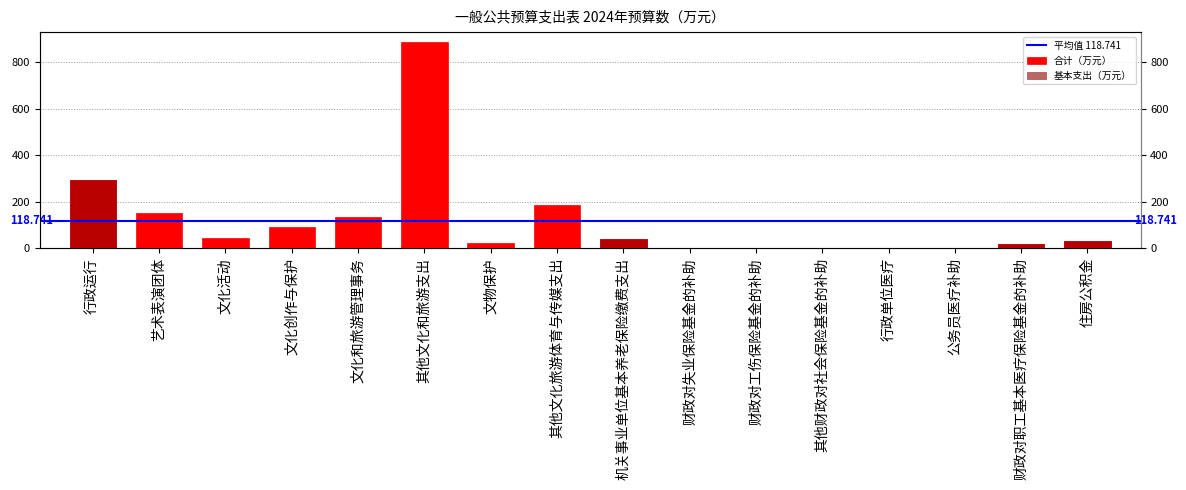

Reading left to right, list all the values displayed in this chart.

合计（万元）: 行政运行=291.5	艺术表演团体=150.0	文化活动=45.0	文化创作与保护=92.7	文化和旅游管理事务=135.8	其他文化和旅游支出=885.1	文物保护=23.3	其他文化旅游体育与传媒支出=187.6	机关事业单位基本养老保险缴费支出=39.8	财政对失业保险基金的补助=0.9	财政对工伤保险基金的补助=1.0	其他财政对社会保险基金的补助=1.7	行政单位医疗=2.4	公务员医疗补助=1.5	财政对职工基本医疗保险基金的补助=19.9	住房公积金=32.6
基本支出（万元）: 行政运行=291.5	艺术表演团体=0.0	文化活动=0.0	文化创作与保护=0.0	文化和旅游管理事务=0.0	其他文化和旅游支出=0.0	文物保护=0.0	其他文化旅游体育与传媒支出=0.0	机关事业单位基本养老保险缴费支出=39.8	财政对失业保险基金的补助=0.9	财政对工伤保险基金的补助=1.0	其他财政对社会保险基金的补助=1.7	行政单位医疗=2.4	公务员医疗补助=1.5	财政对职工基本医疗保险基金的补助=19.9	住房公积金=32.6